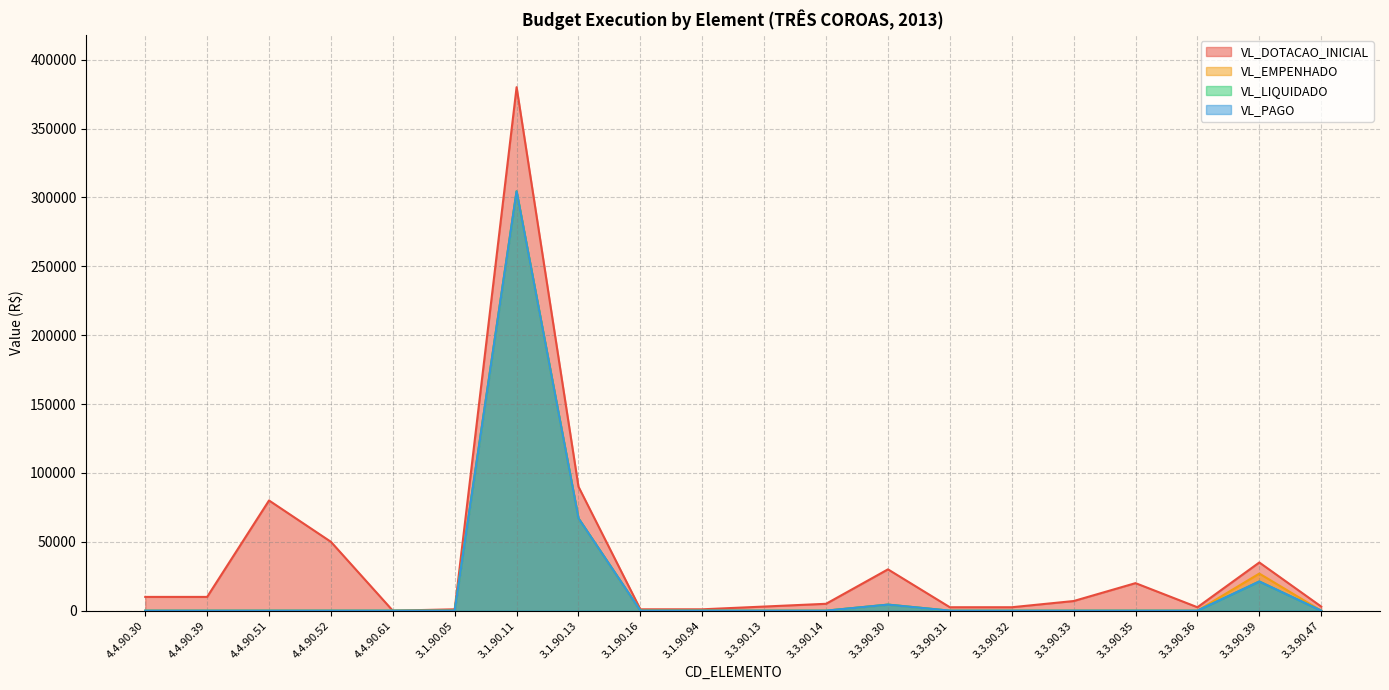

Where is the first local maximum for VL_DOTACAO_INICIAL?

4.4.90.51